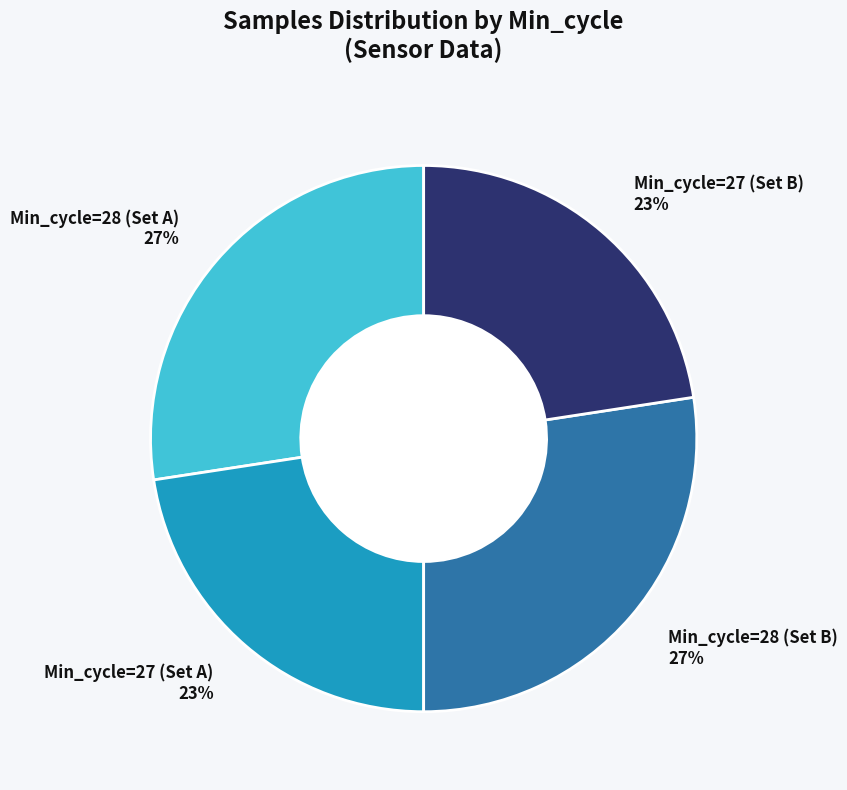

Count the number of slices in the pie.

4